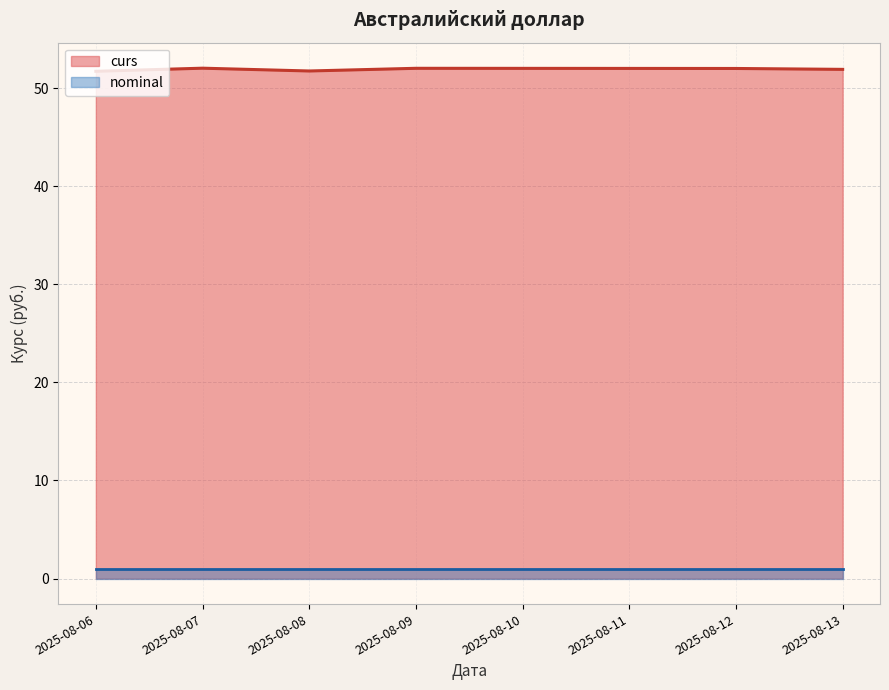

What are all the series names shown in the legend?

curs, nominal